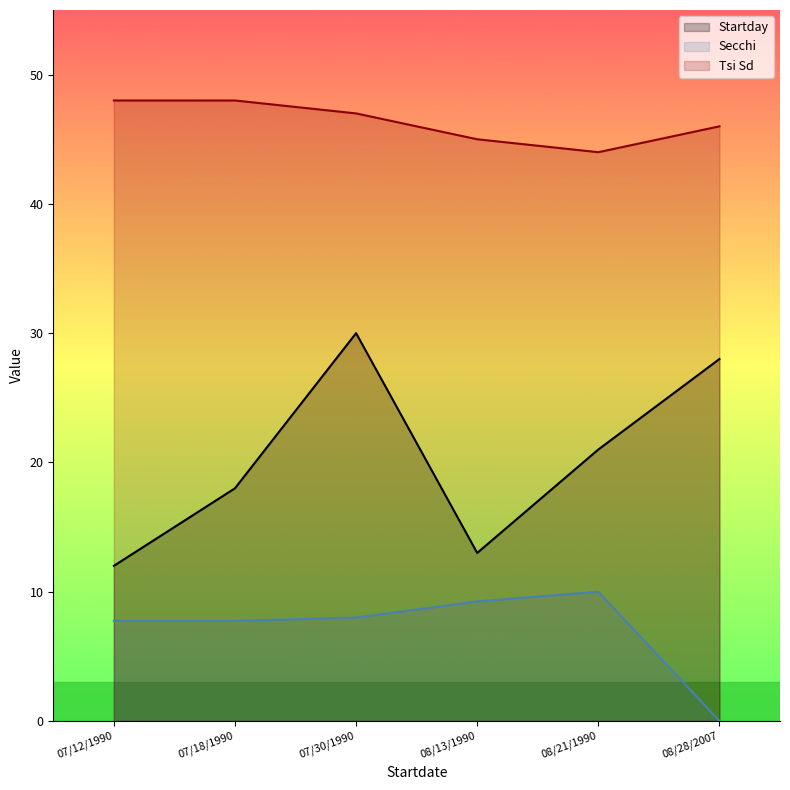

What is the total value across all series at 07/12/1990?

67.8